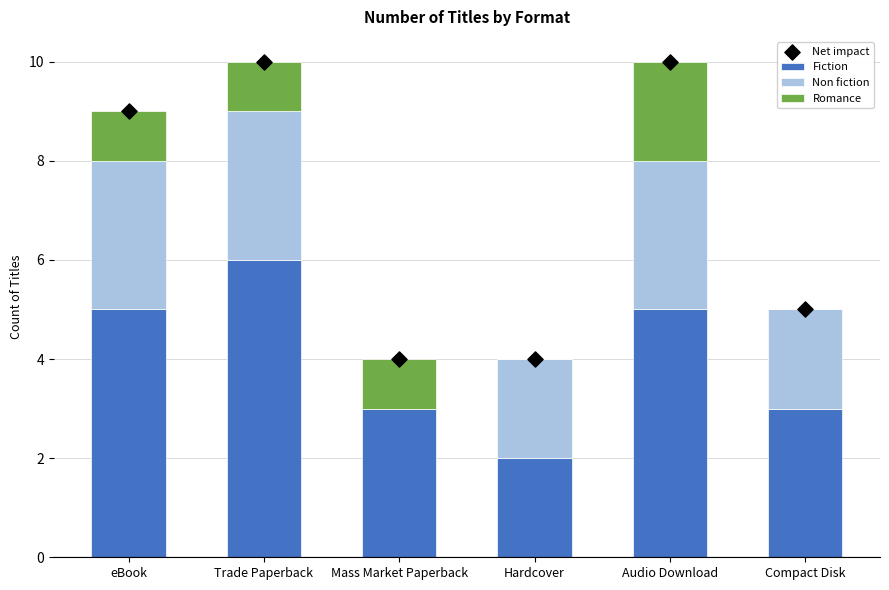

Which series has the largest total across all categories?

Net impact